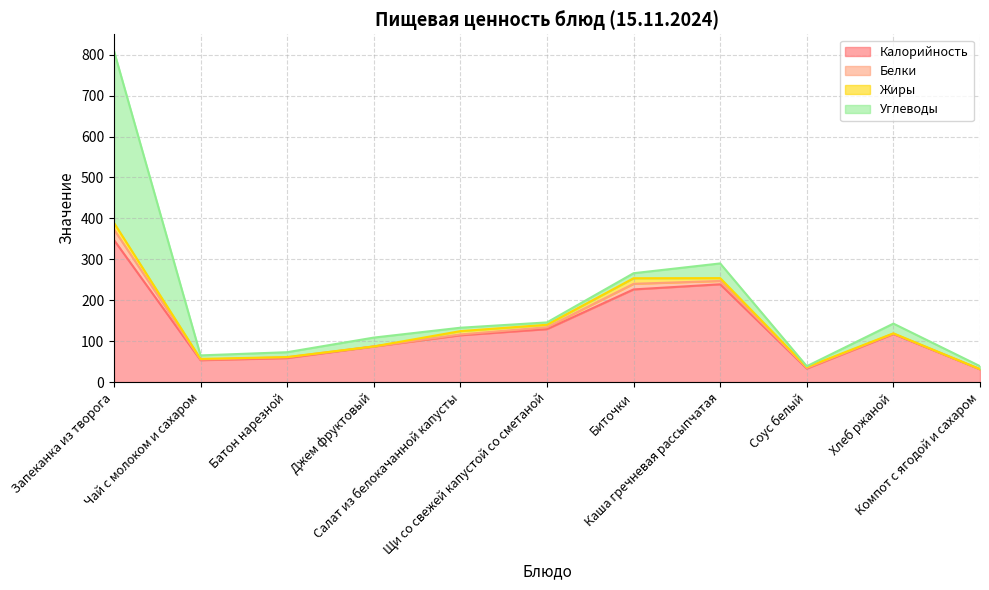

What is the difference between the Белки values at Батон нарезной and Компот с ягодой и сахаром?

1.7